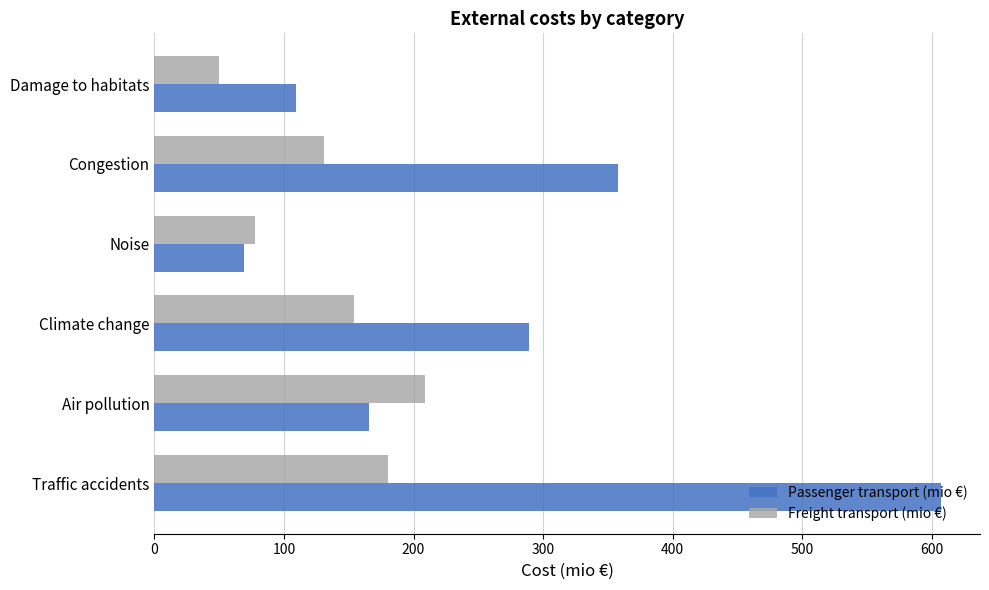

The value of Passenger transport (mio €) at Traffic accidents is 813.6. True or false?

False